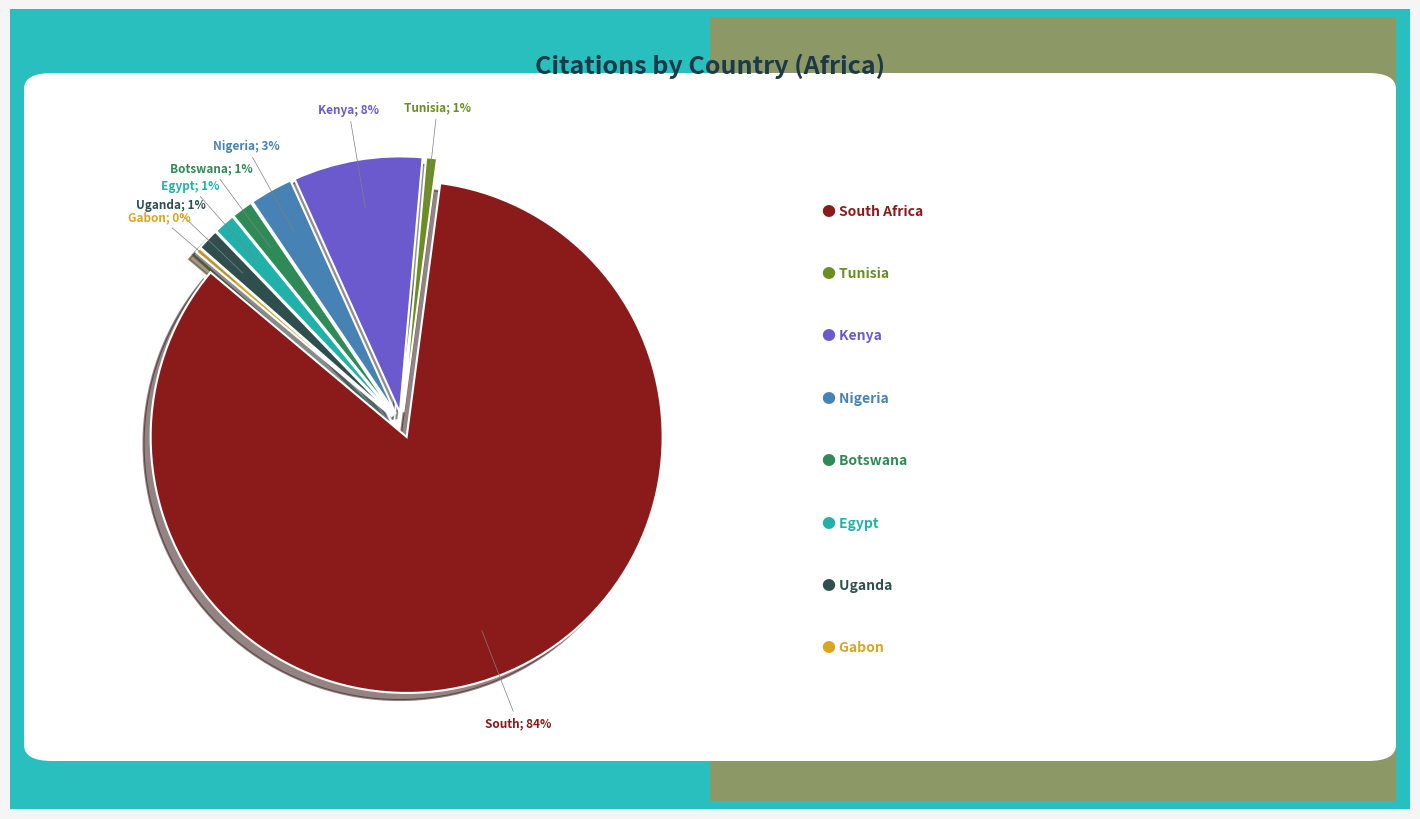

What is the ratio of the value at Tunisia to the value at Gabon?

2.0